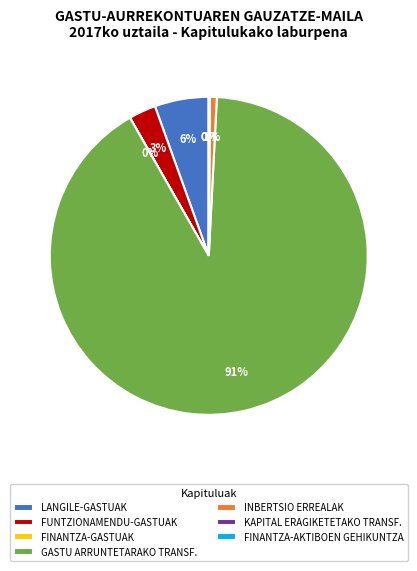

What percentage is the FUNTZIONAMENDU-GASTUAK slice, to the nearest percent?

3%